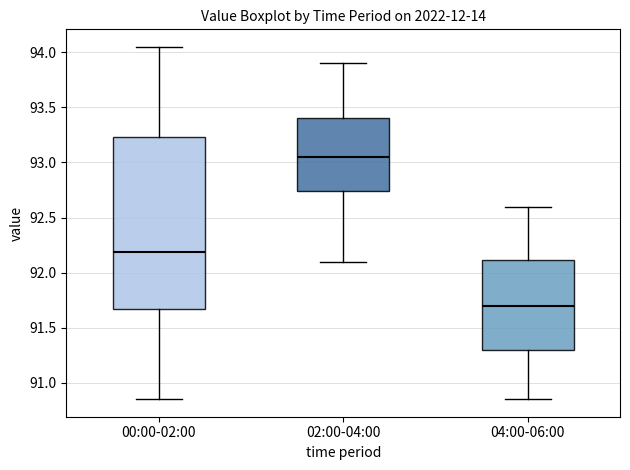

Reading left to right, transcribe this box plot: for each box, give where its median line is, the range the box spans, and where its two whiskers end, as read against the y-axis. The values are not printed on the chart, so give them approximately, as read against the axis.

00:00-02:00: median 92.20, box 91.65 to 93.25, whiskers 90.85 to 94.05
02:00-04:00: median 93.05, box 92.75 to 93.40, whiskers 92.10 to 93.90
04:00-06:00: median 91.70, box 91.30 to 92.10, whiskers 90.85 to 92.60